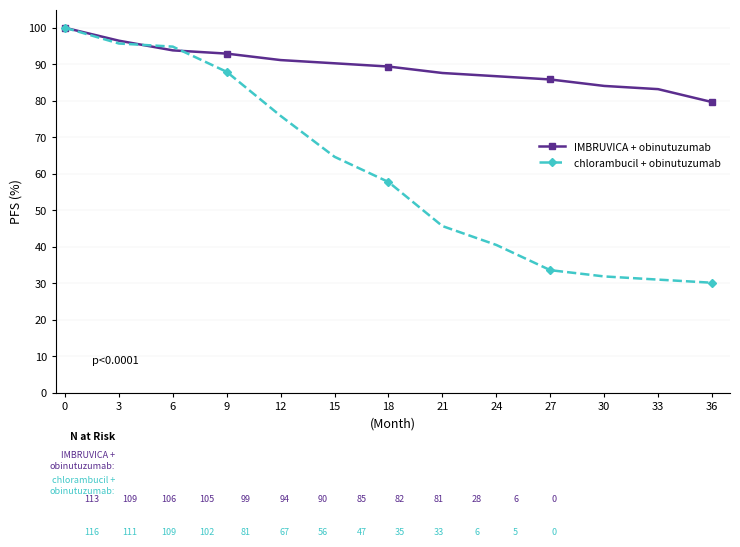

Reading right to left, transcribe all the data shown in this chart.

IMBRUVICA + obinutuzumab: 79.7	83.2	84.1	85.8	86.7	87.6	89.4	90.3	91.2	92.9	93.8	96.5	100.0
chlorambucil + obinutuzumab: 30.2	31.0	31.9	33.6	40.5	45.7	57.8	64.7	75.9	87.9	94.8	95.7	100.0